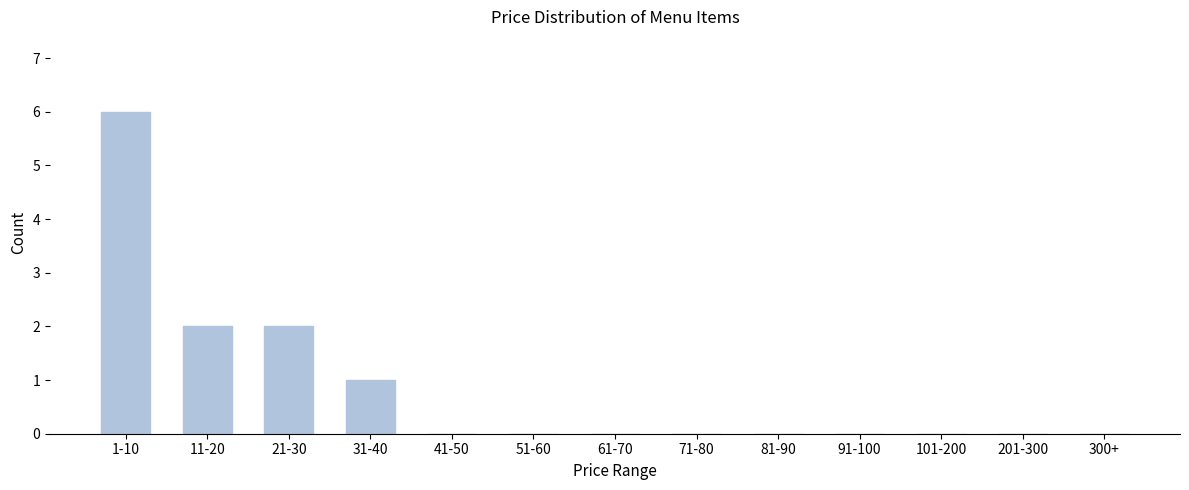

Reading left to right, transcribe all the data shown in this chart.

1-10=6	11-20=2	21-30=2	31-40=1	41-50=0	51-60=0	61-70=0	71-80=0	81-90=0	91-100=0	101-200=0	201-300=0	300+=0